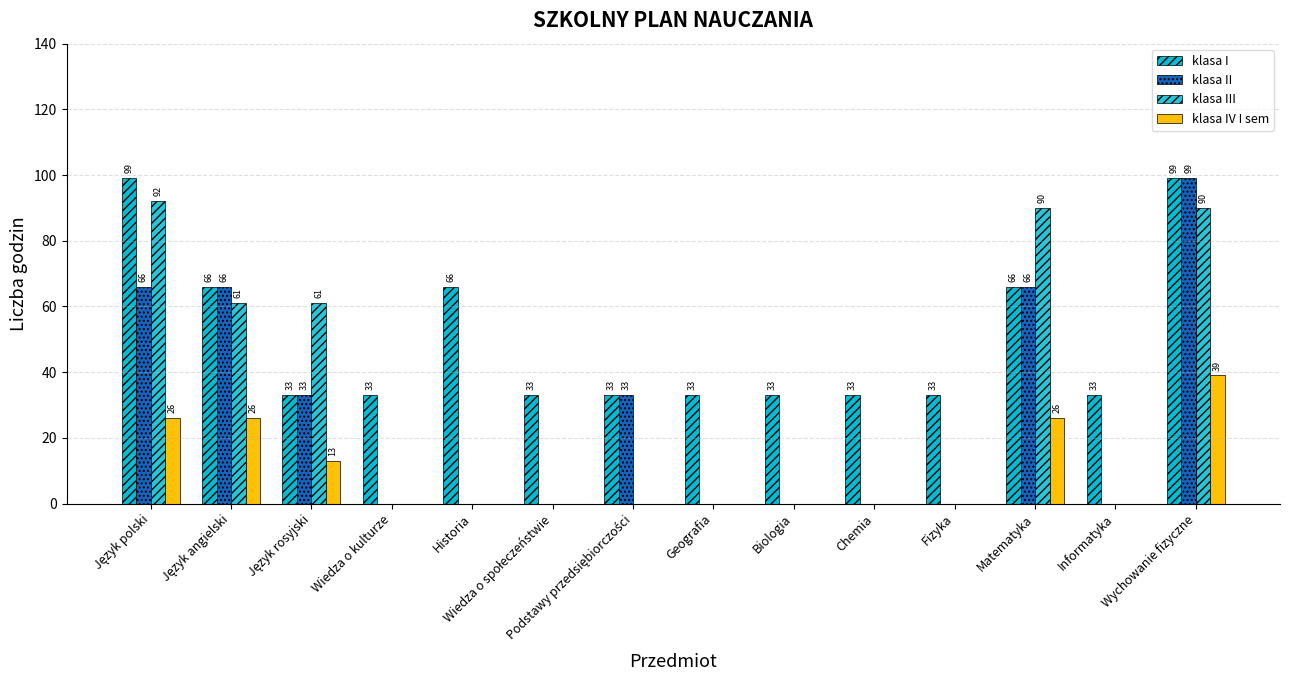

How many data points does each series have?

14